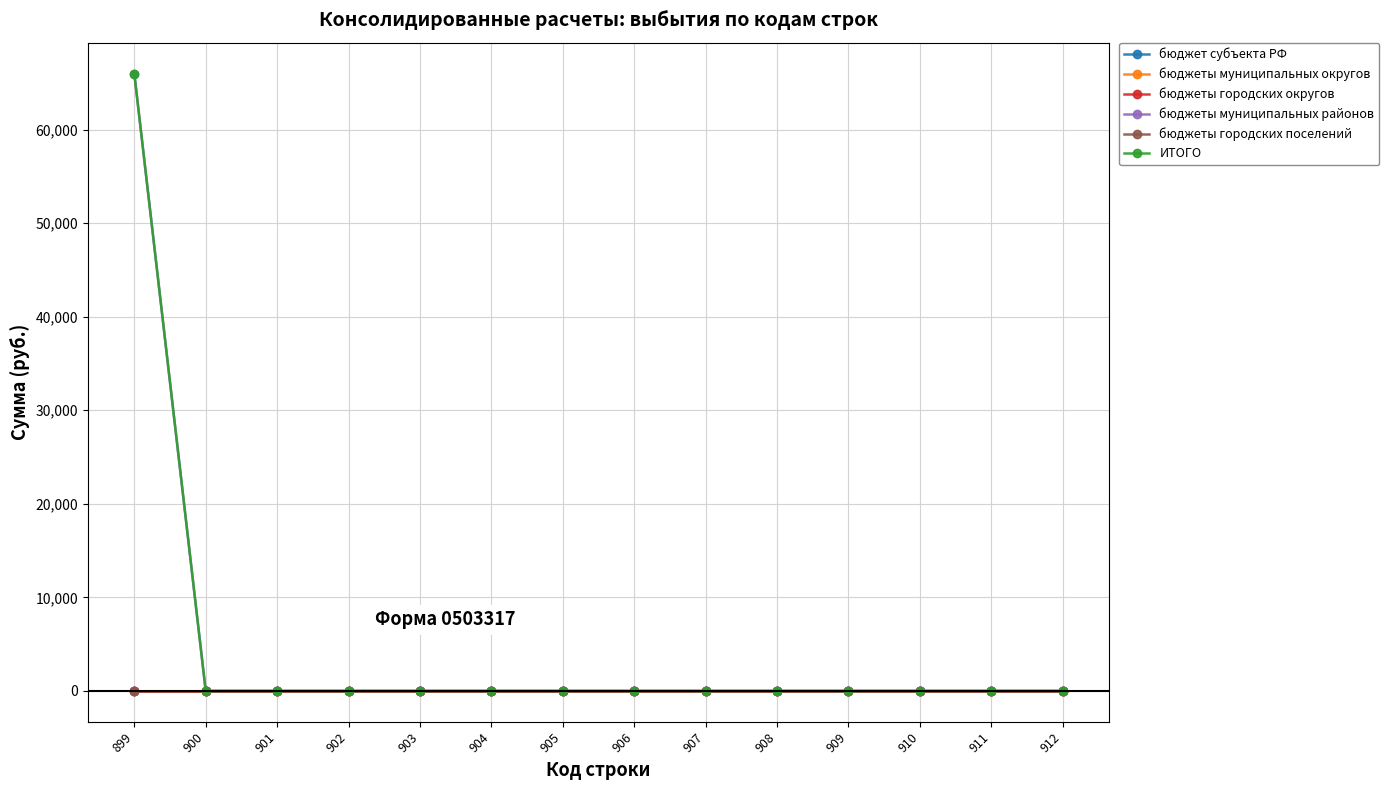

Reading left to right, what are all the values shown in this chart?

бюджет субъекта РФ: 899=0	900=0	901=0	902=0	903=0	904=0	905=0	906=0	907=0	908=0	909=0	910=0	911=0	912=0
бюджеты муниципальных округов: 899=0	900=0	901=0	902=0	903=0	904=0	905=0	906=0	907=0	908=0	909=0	910=0	911=0	912=0
бюджеты городских округов: 899=0	900=0	901=0	902=0	903=0	904=0	905=0	906=0	907=0	908=0	909=0	910=0	911=0	912=0
бюджеты муниципальных районов: 899=66000	900=0	901=0	902=0	903=0	904=0	905=0	906=0	907=0	908=0	909=0	910=0	911=0	912=0
бюджеты городских поселений: 899=0	900=0	901=0	902=0	903=0	904=0	905=0	906=0	907=0	908=0	909=0	910=0	911=0	912=0
ИТОГО: 899=66000	900=0	901=0	902=0	903=0	904=0	905=0	906=0	907=0	908=0	909=0	910=0	911=0	912=0